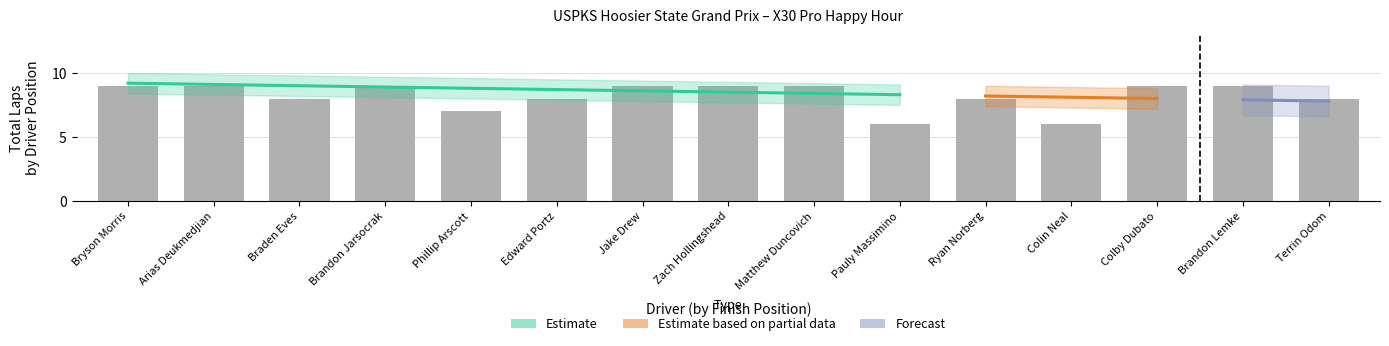

Rank the categories by value from lowest to highest.

Pauly Massimino, Colin Neal, Phillip Arscott, Braden Eves, Edward Portz, Ryan Norberg, Terrin Odom, Bryson Morris, Arias Deukmedjian, Brandon Jarsocrak, Jake Drew, Zach Hollingshead, Matthew Duncovich, Colby Dubato, Brandon Lemke